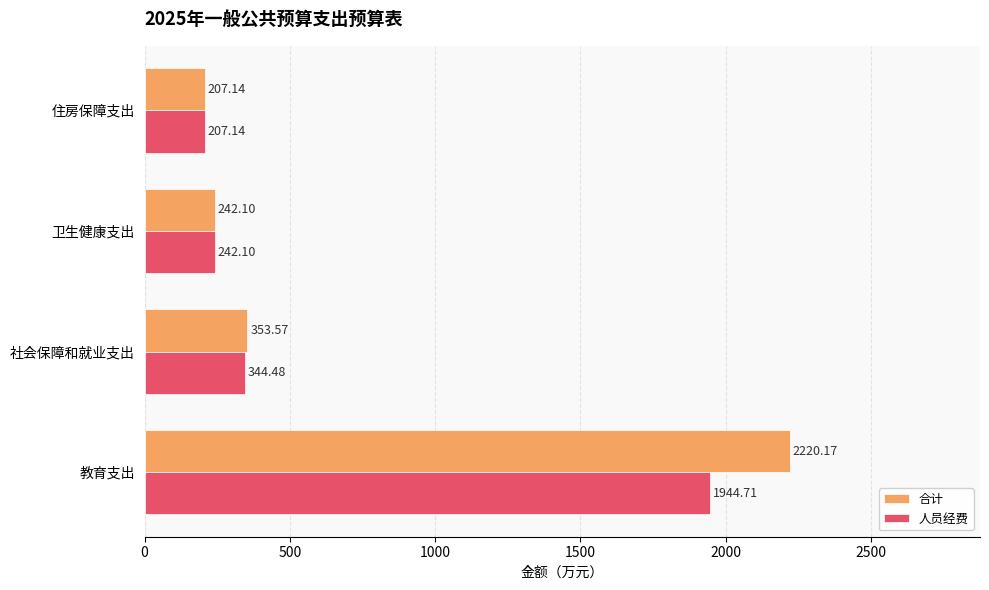

At which category does the chart reach its peak across all series?

教育支出